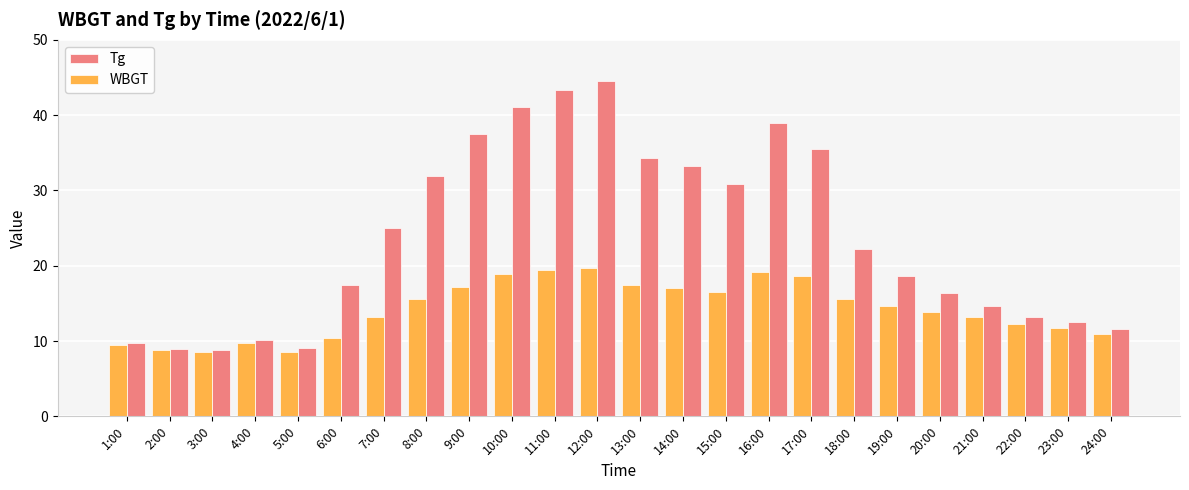

At 17:00, list the series in order from smallest to largest.

WBGT, Tg